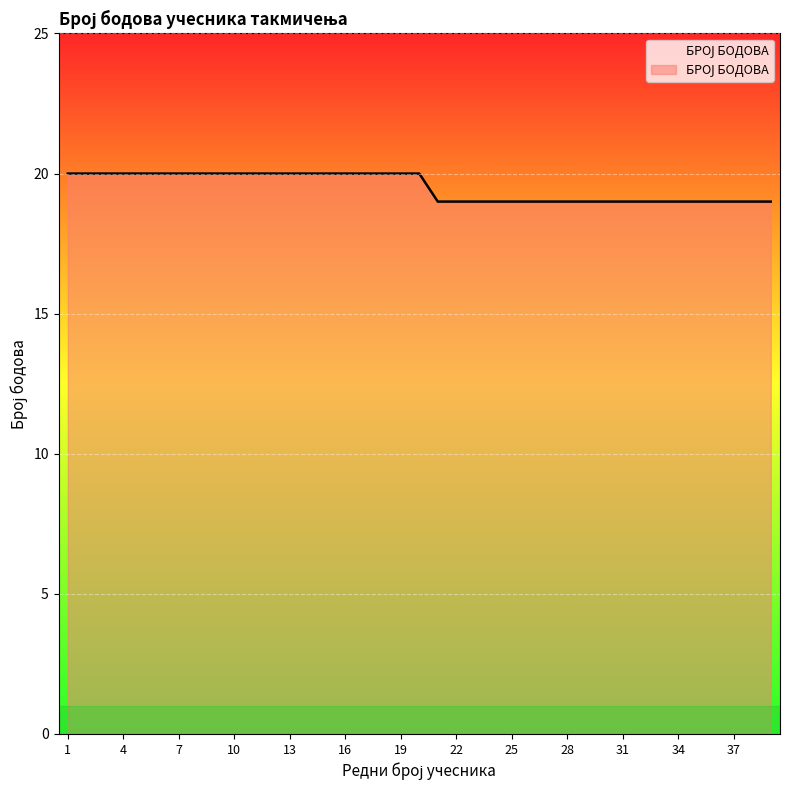

What is the maximum value shown in the chart?

20